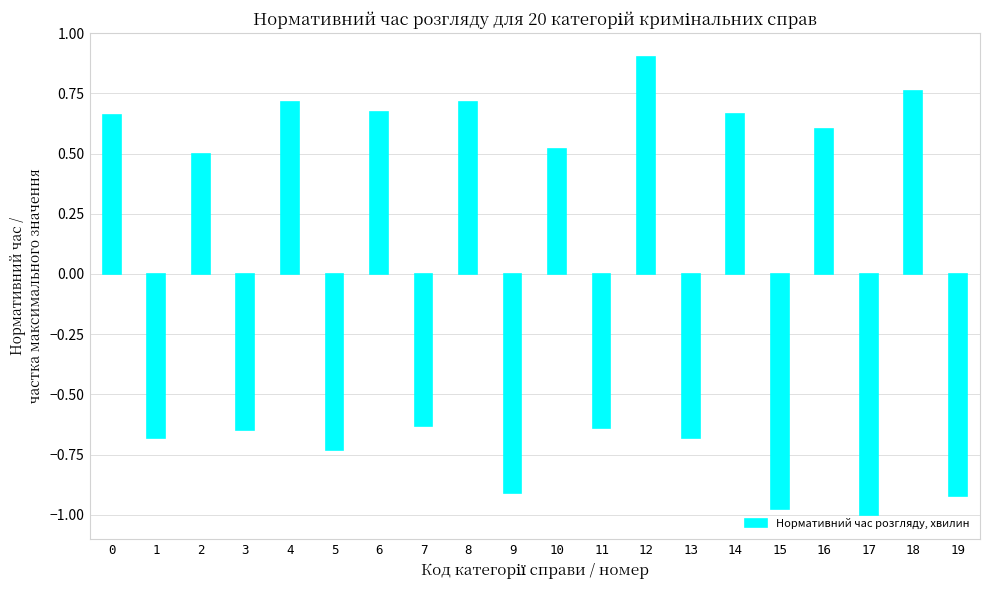

What is the maximum value shown in the chart?

0.9